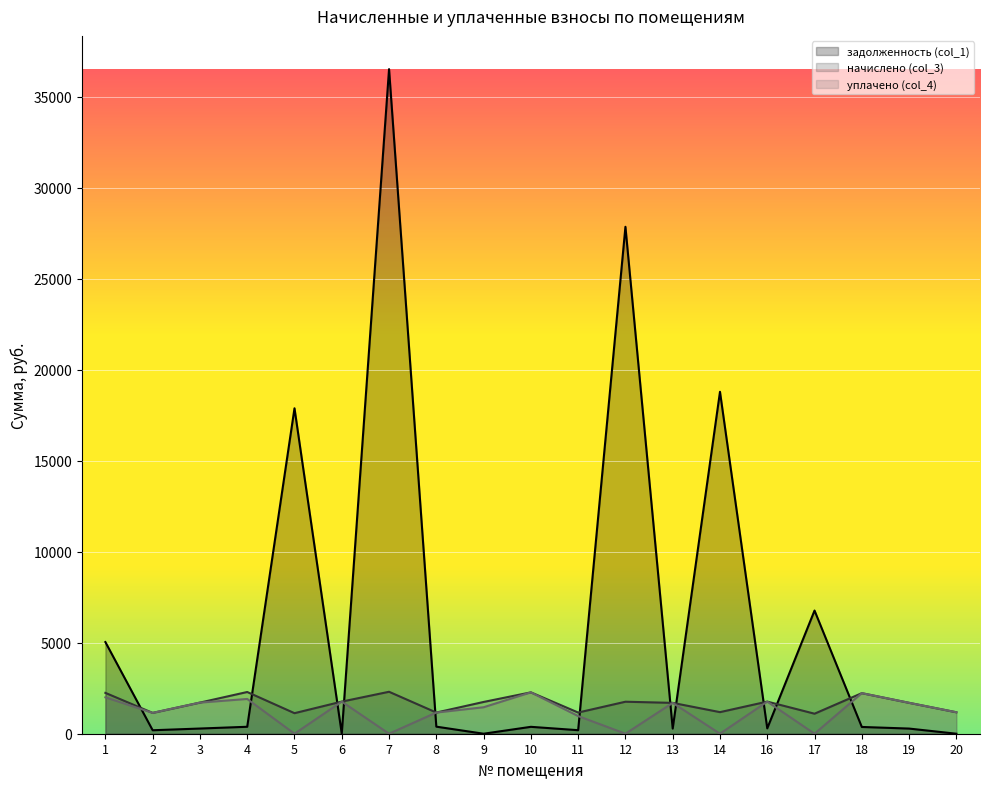

At which category is the sum across all series the highest?

7